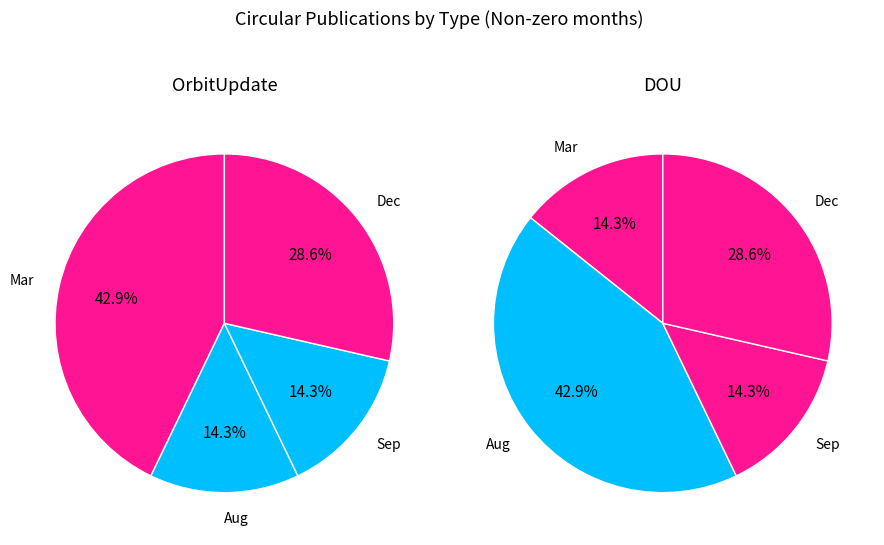

The Sep slice represents 14% of the pie. True or false?

True